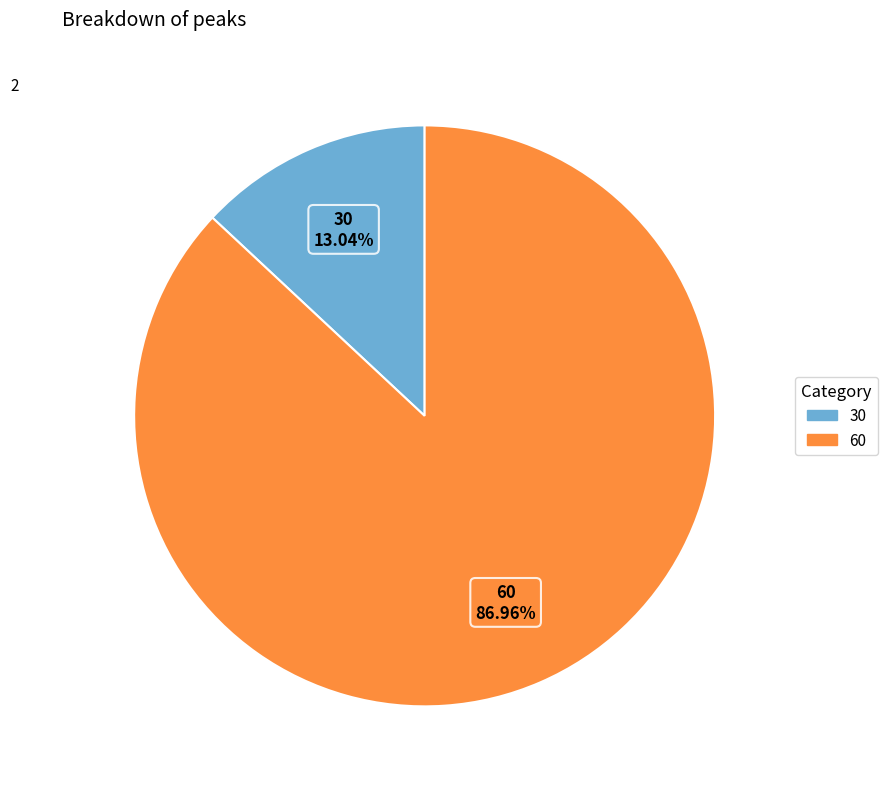

How much of the chart is everything except 60?

13.0%